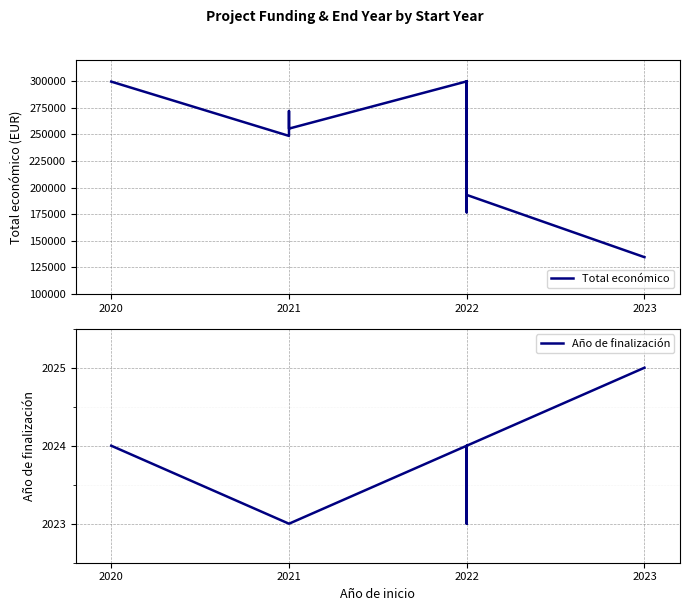

True or false: Año de finalización and Total económico intersect in this chart.

False